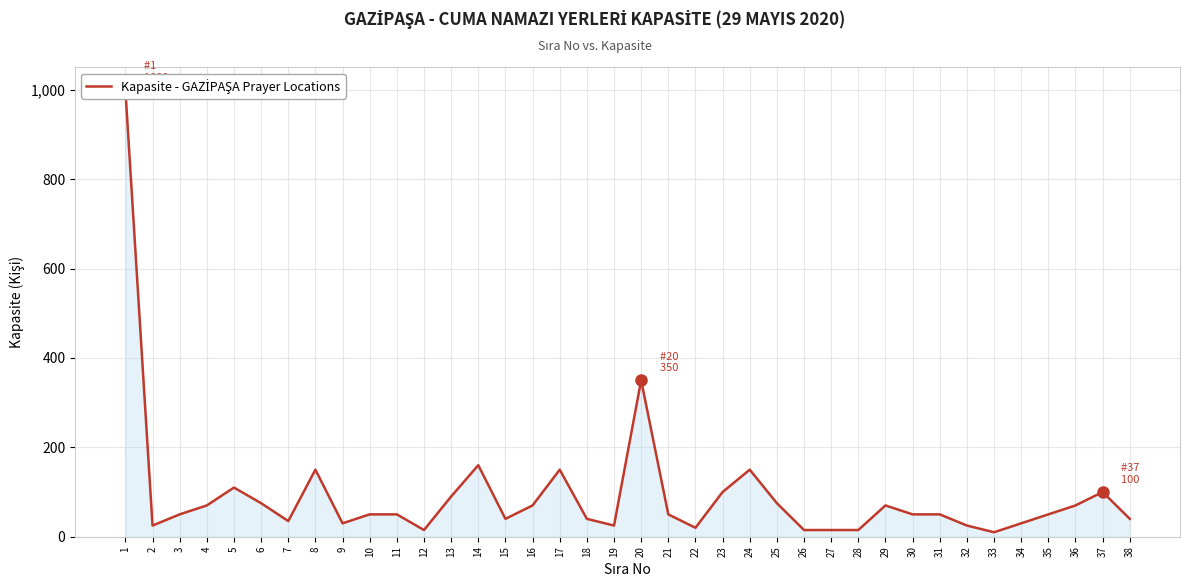

Reading left to right, transcribe all the data shown in this chart.

1=1000	2=25	3=50	4=70	5=110	6=75	7=35	8=150	9=30	10=50	11=50	12=15	13=90	14=160	15=40	16=70	17=150	18=40	19=25	20=350	21=50	22=20	23=100	24=150	25=75	26=15	27=15	28=15	29=70	30=50	31=50	32=25	33=10	34=30	35=50	36=70	37=100	38=40